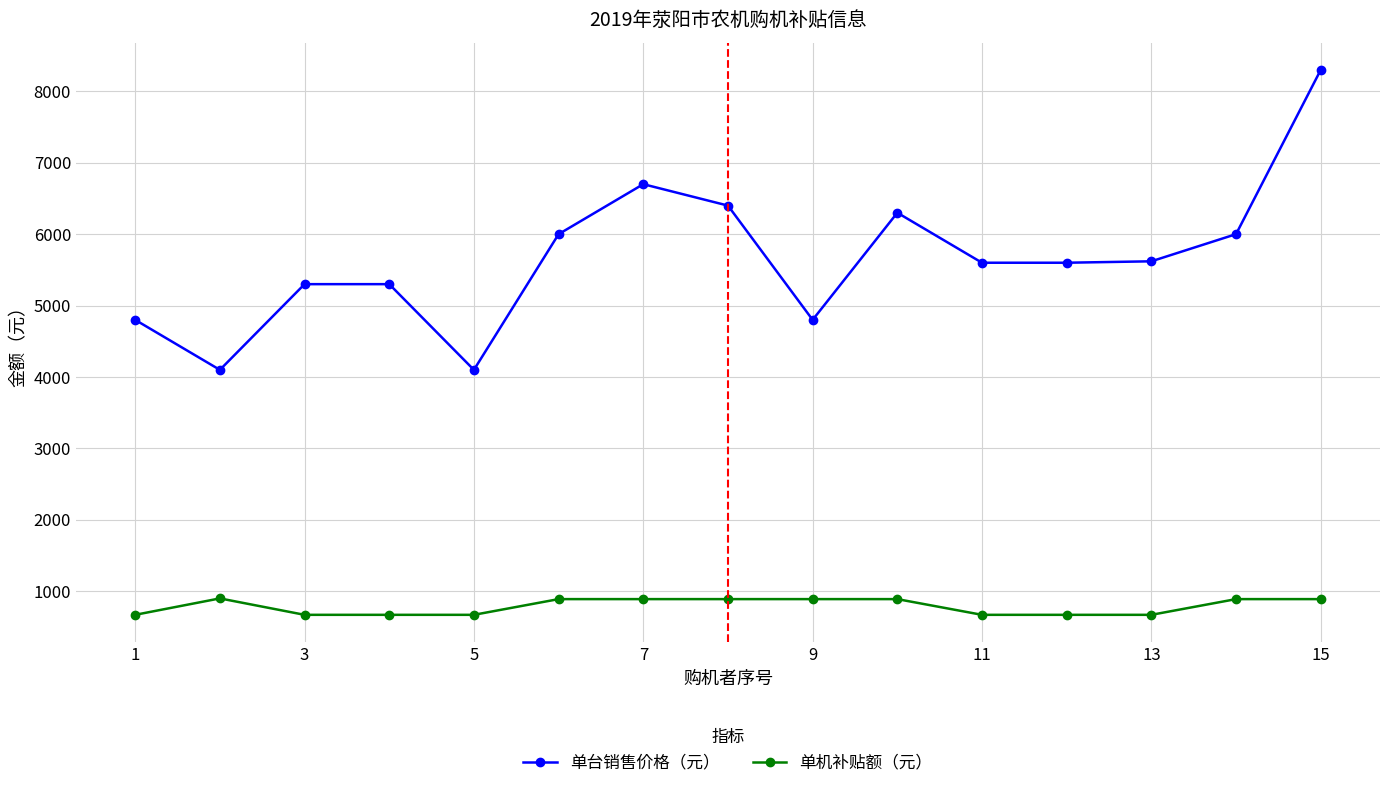

What is the value of the 单台销售价格（元） point at the 9th from the left?

4800